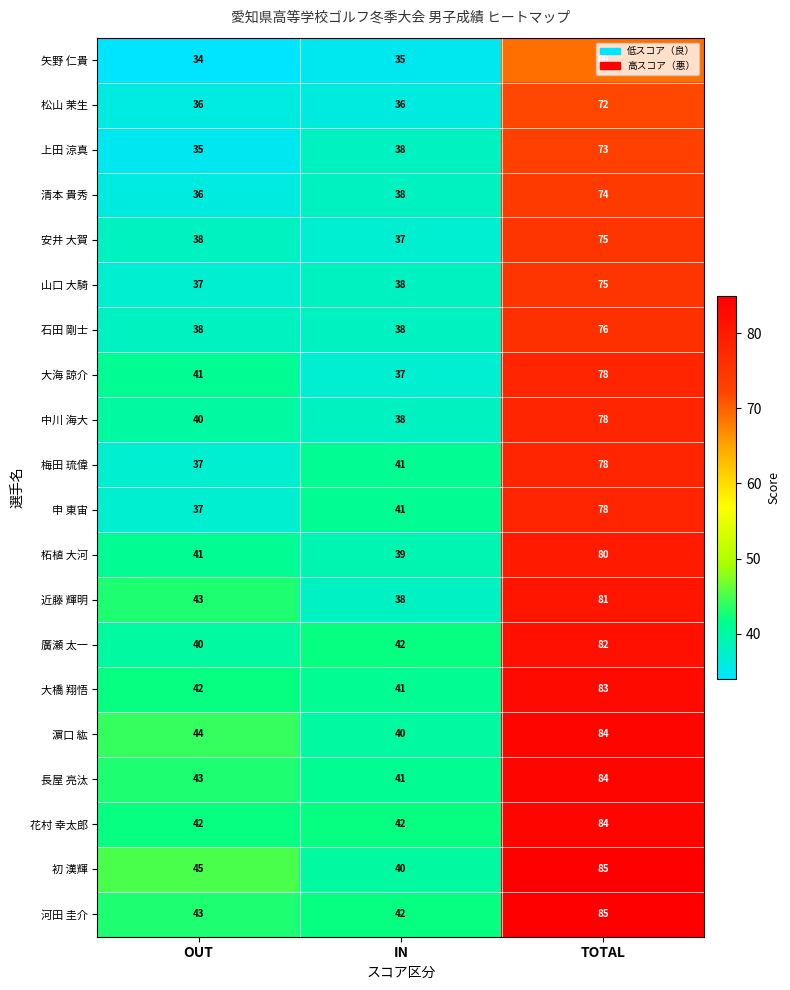

The 申 東宙 series shows 59 at OUT. True or false?

False